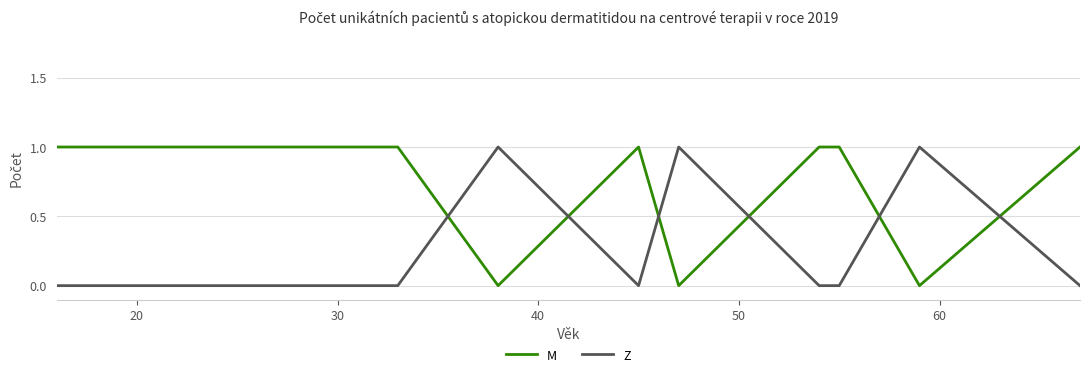

Which series has the largest total across all categories?

M